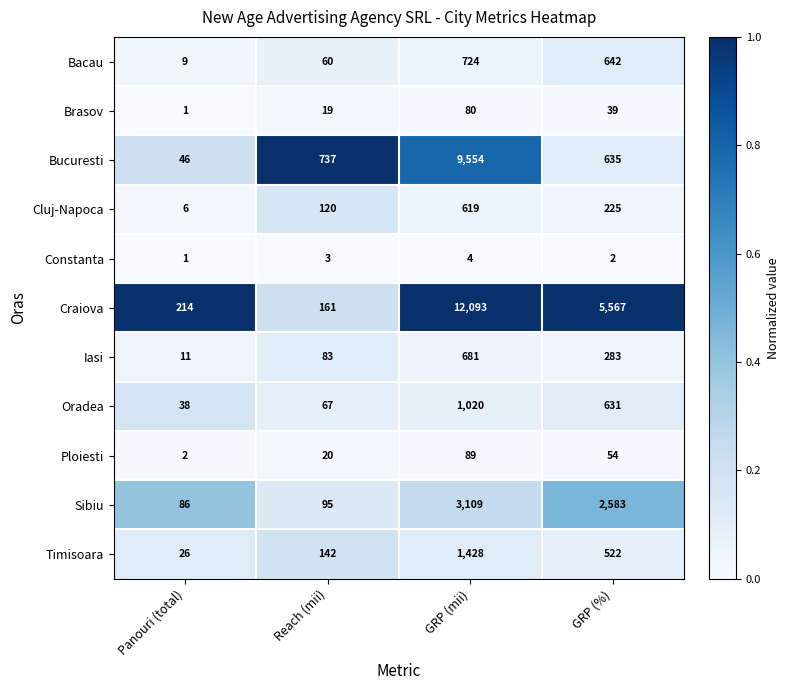

Where is Timisoara nearest to the value 727?

GRP (%)